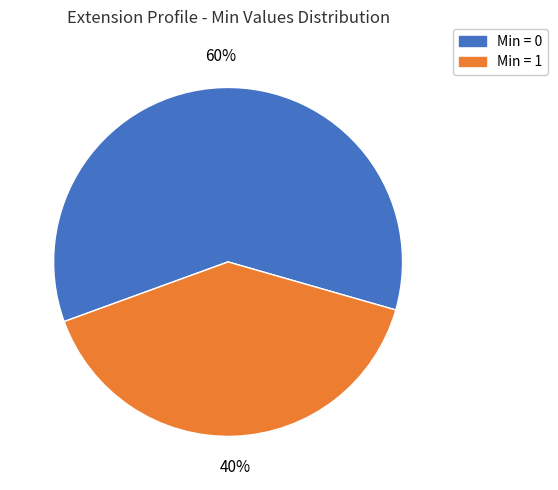

Is there a majority slice in this chart?

Yes